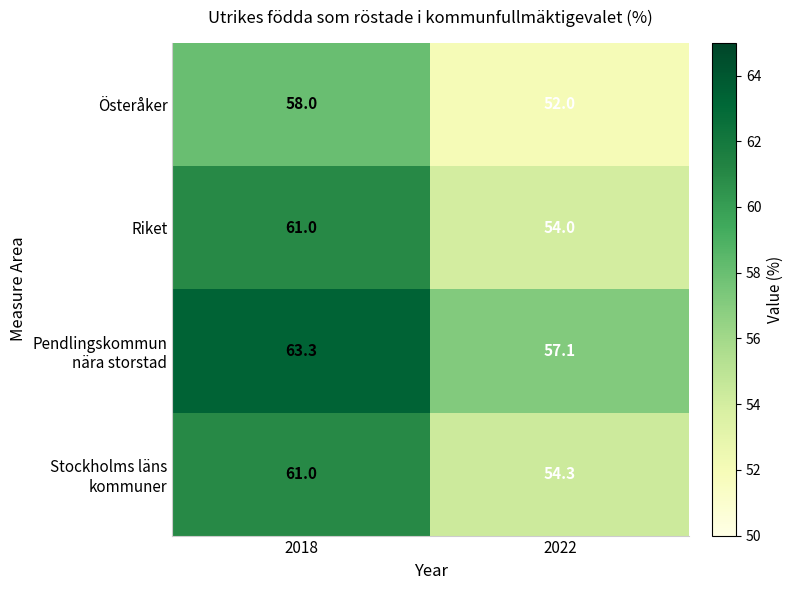

Which series has the largest range (max minus min)?

Riket